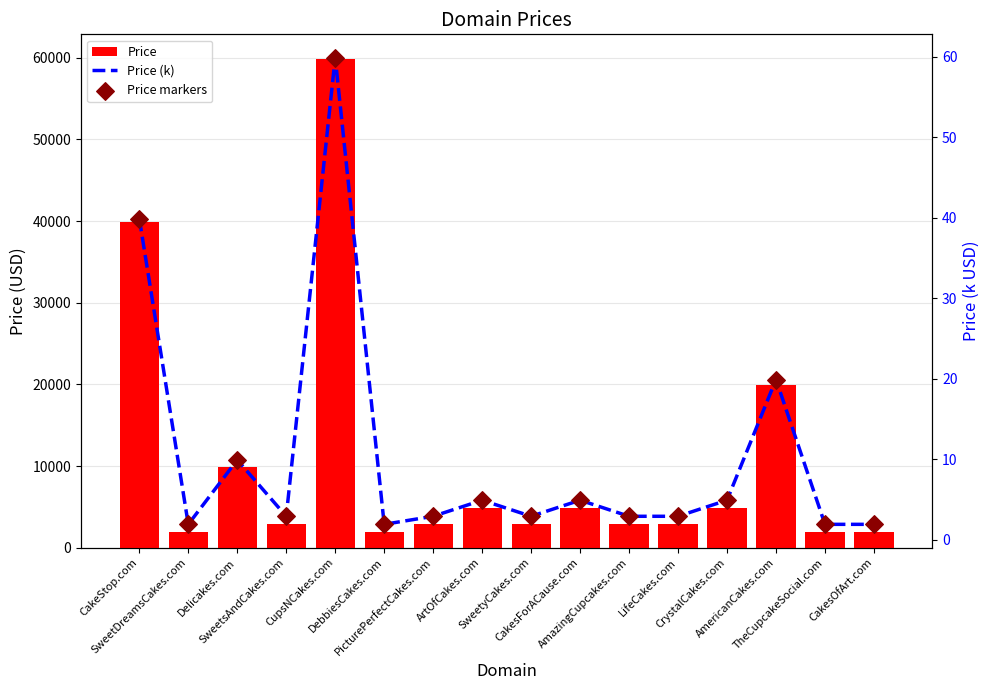

What is the total value across all series at PicturePerfectCakes.com?

2893.8